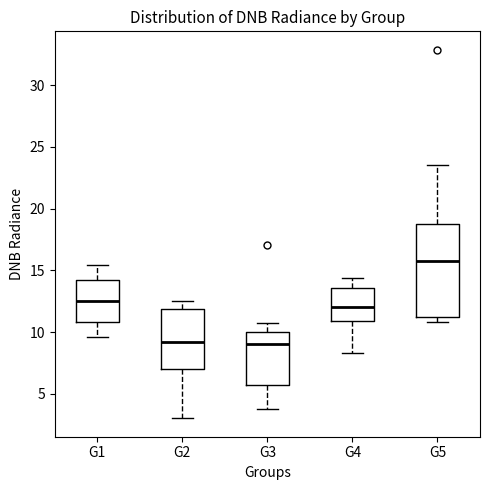

Which box is the tallest, from its lower edge to its upper edge?

G5